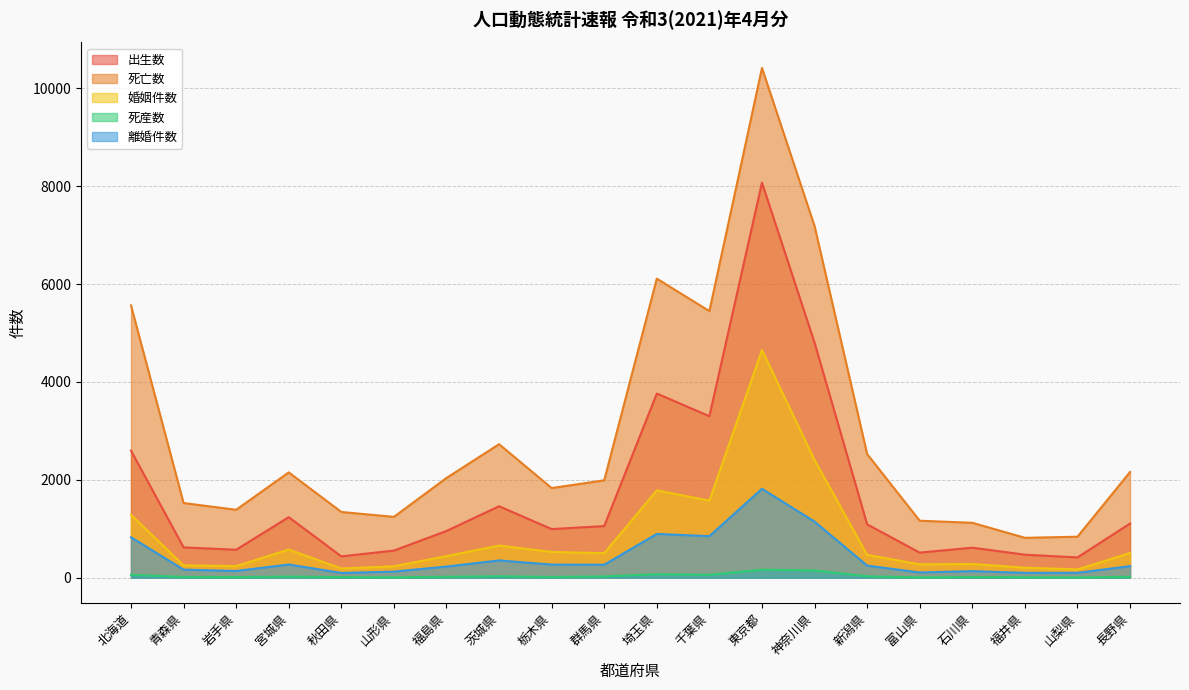

Which series changed the most between 福島県 and 福井県?

死亡数